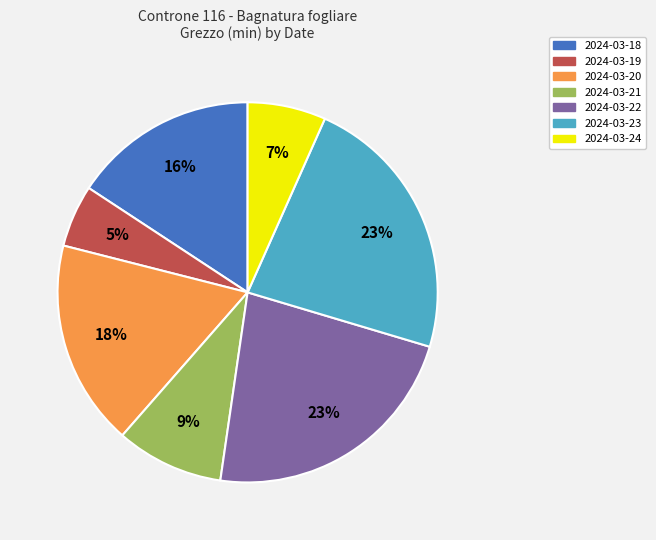

Does any single category account for the majority?

No